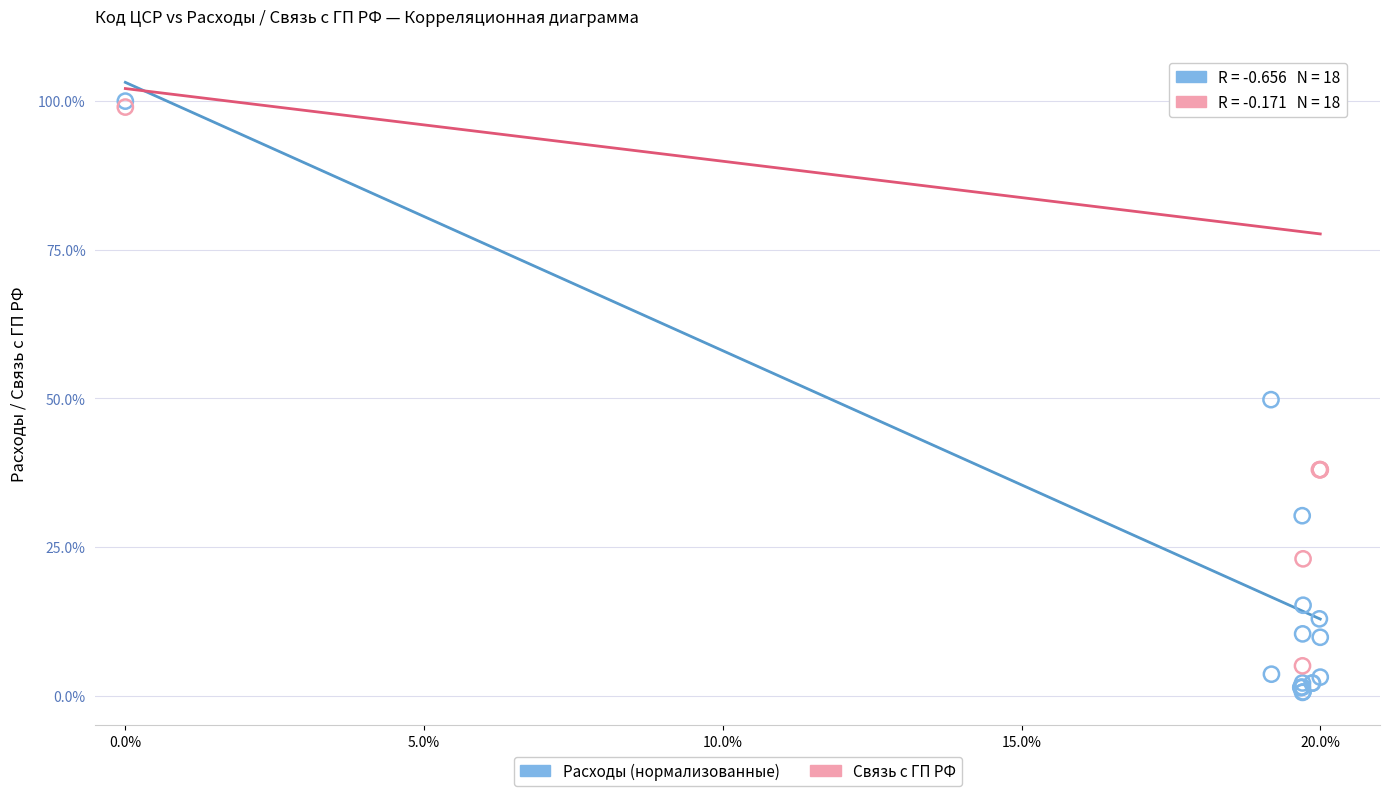

Which series has the widest spread of Y values?

Расходы (нормализованные)